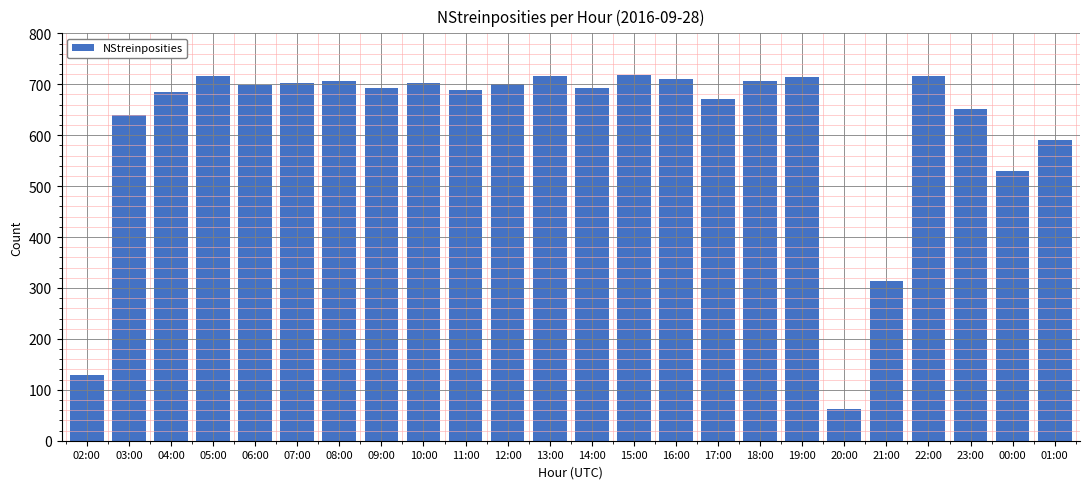

At which label is the value closest to 390?

21:00